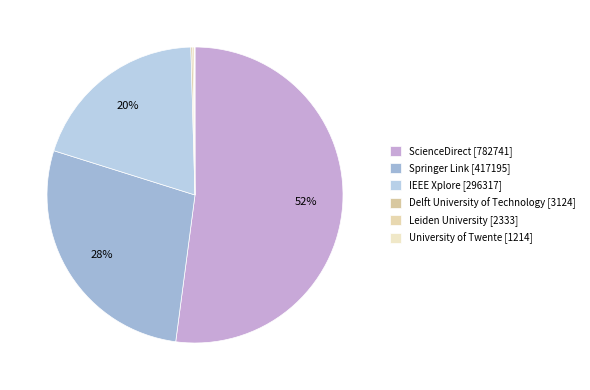

Which category has the smallest portion of the pie?

University of Twente